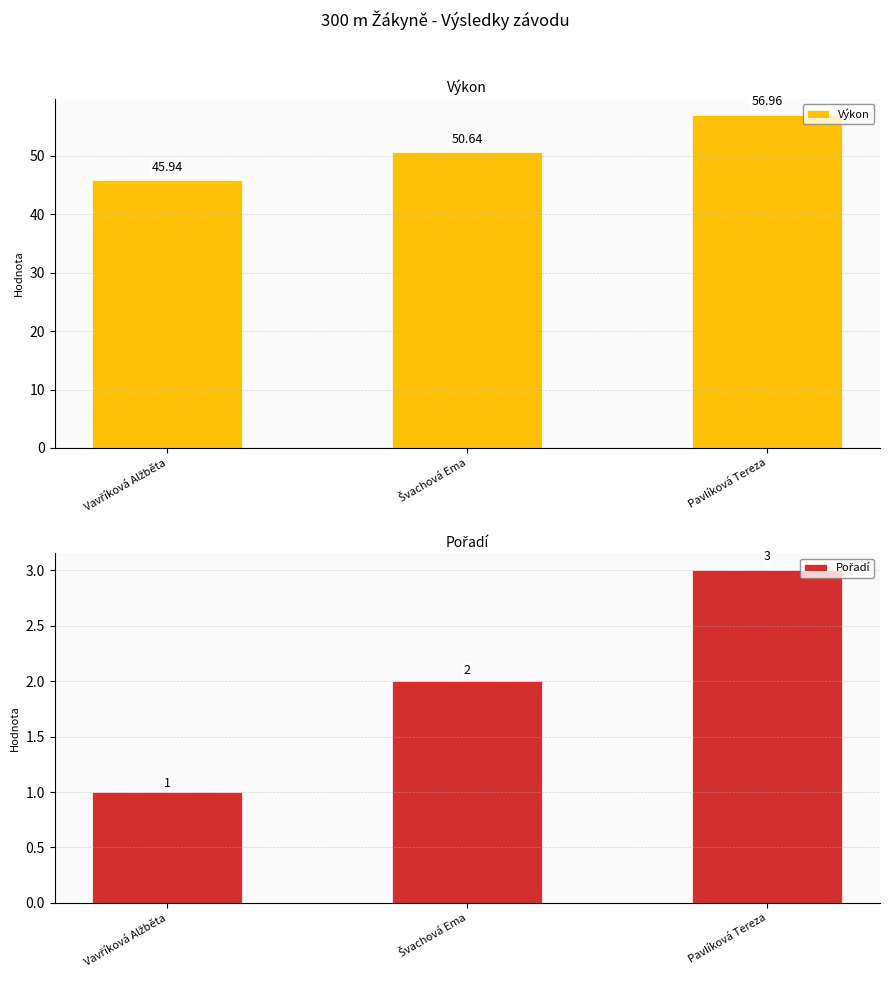

What is the highest value of the Výkon series?

57.0